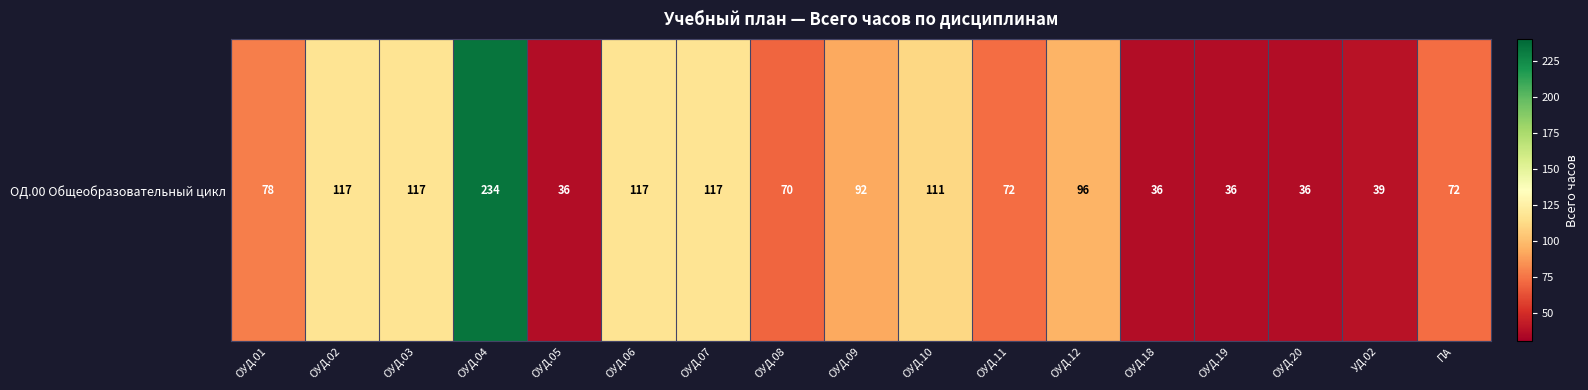

Read the value at ОУД.11.

72